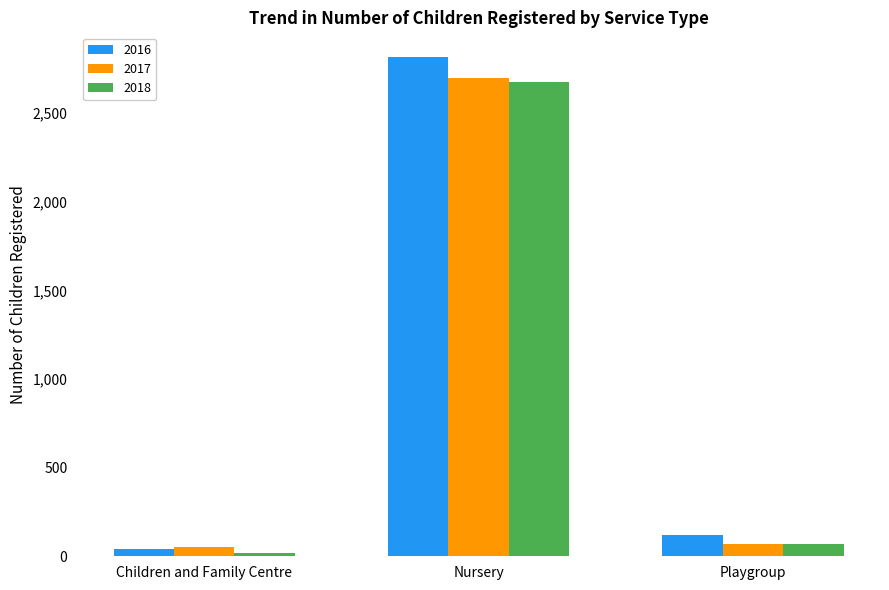

What is the difference between the maximum and minimum values in the 2016 series?

2777.0